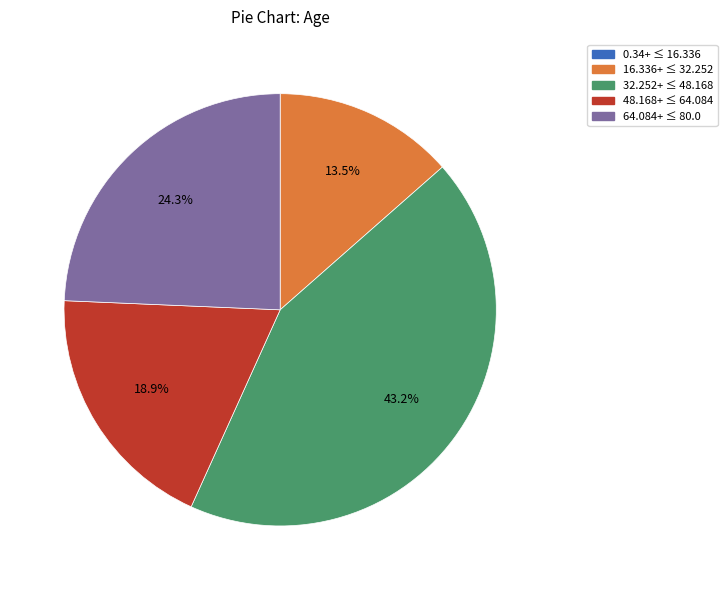

What is the largest slice in the pie chart?

32.252+ ≤ 48.168